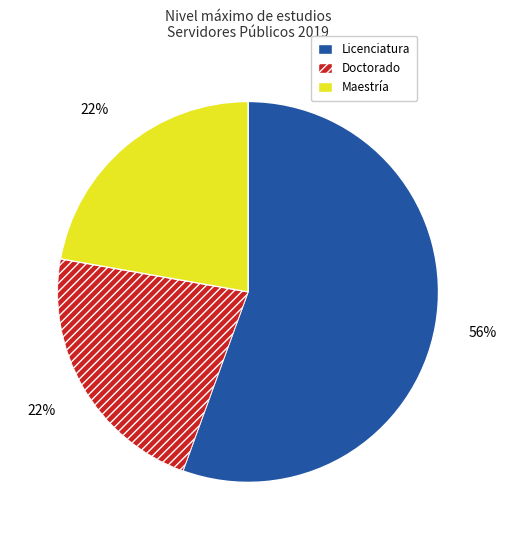

Is there a majority slice in this chart?

Yes